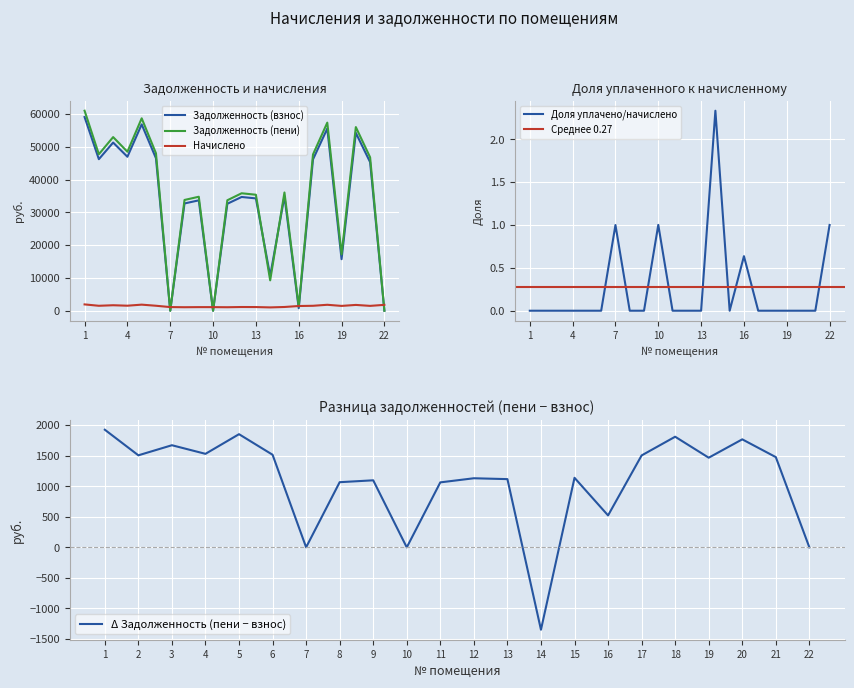

What is the lowest value of the Задолженность (взнос) series?

0.2